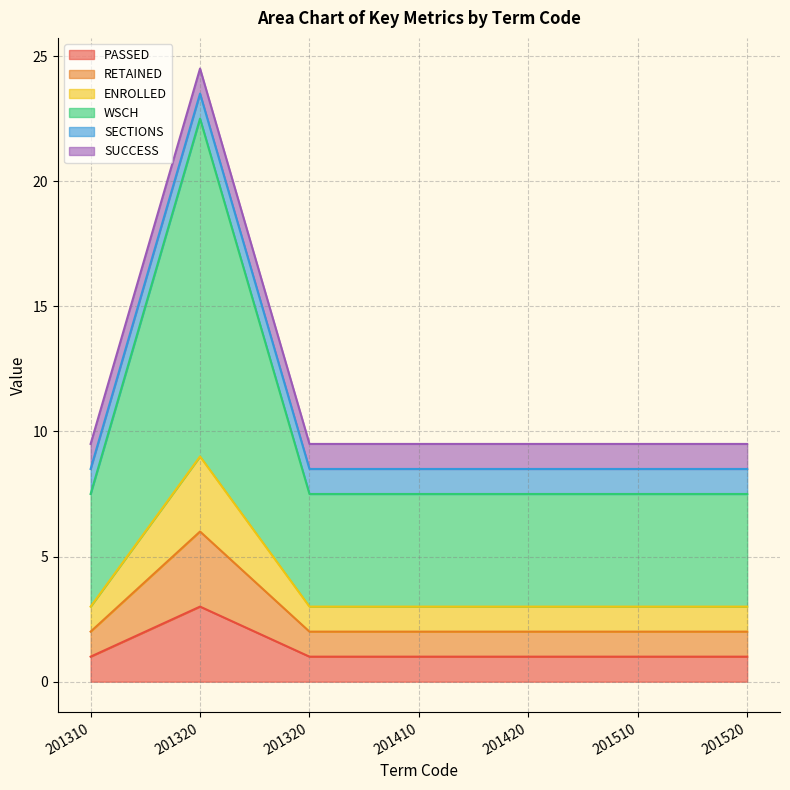

What is the maximum value shown in the chart?

24.5